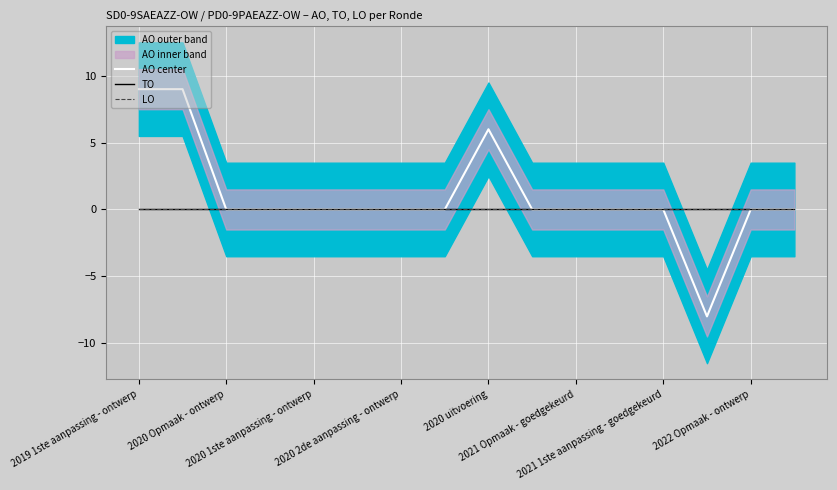

How many values in AO center are above zero?

3